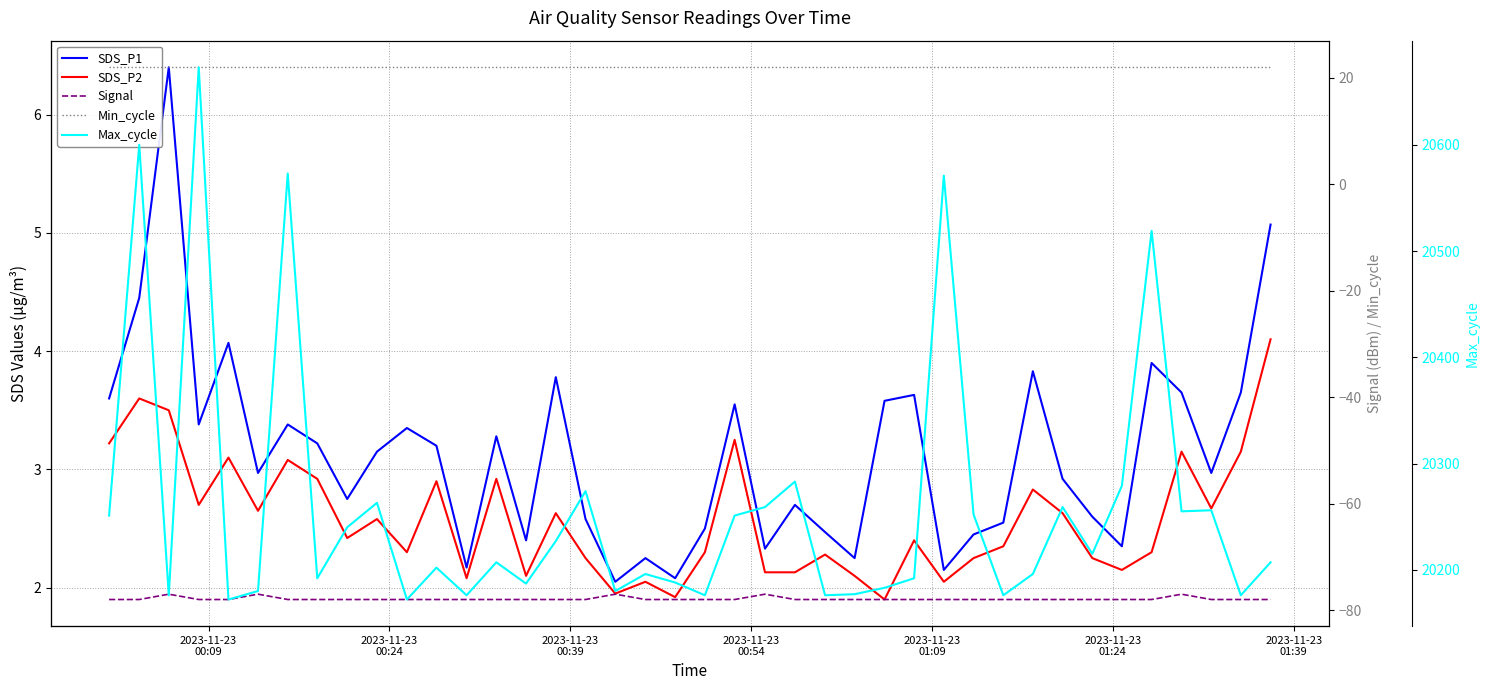

True or false: Signal and Max_cycle intersect in this chart.

False